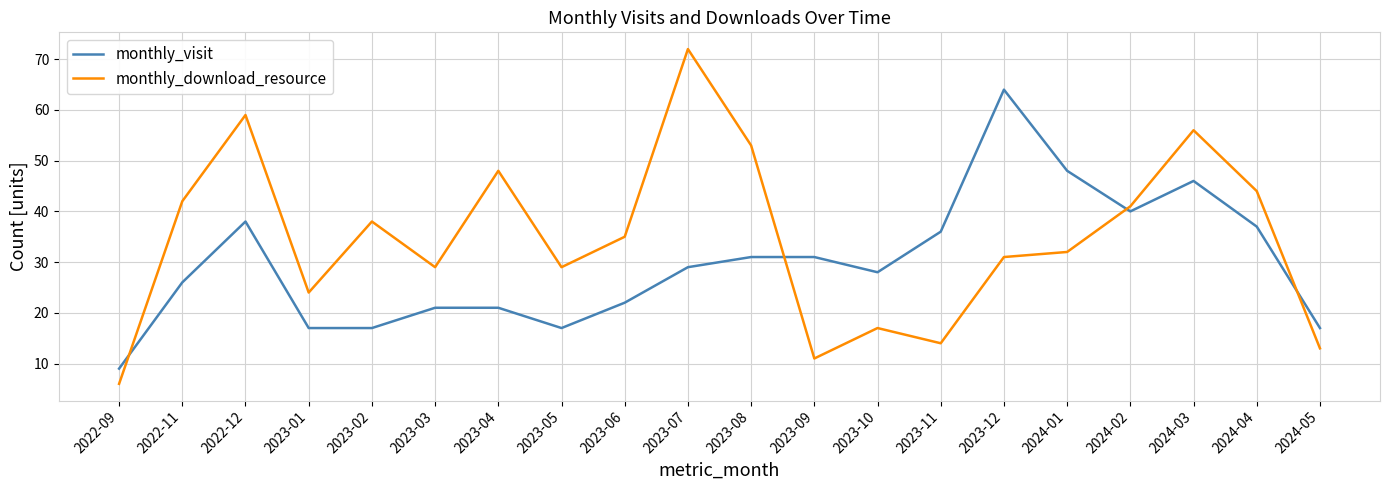

True or false: monthly_visit has more than 2 interior local peaks.

True